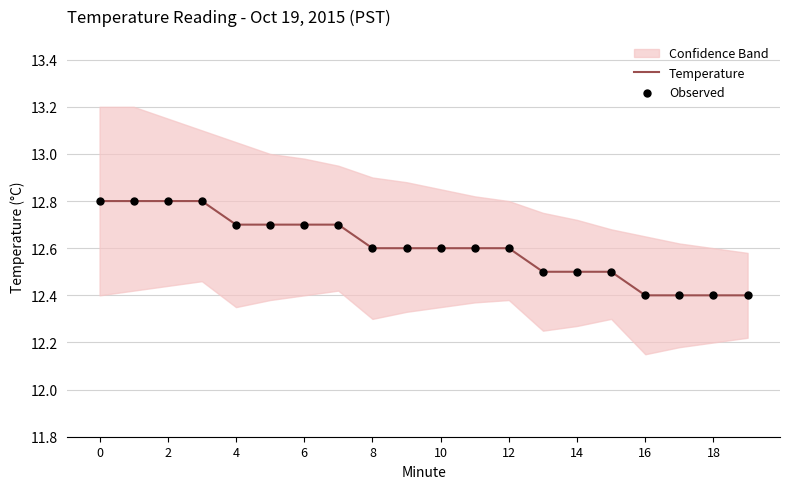

At how many categories does at least one series exceed 12?

20